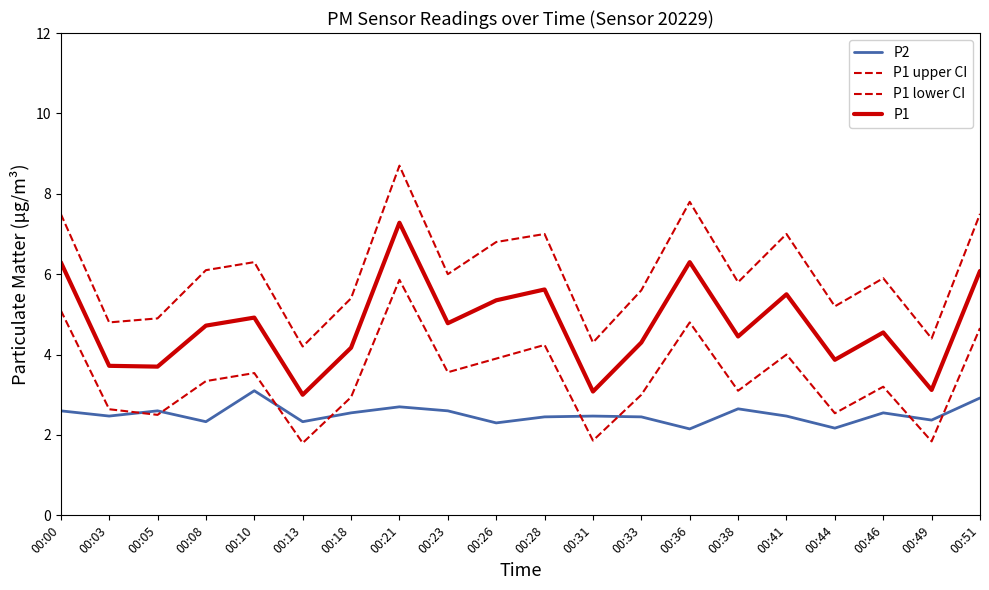

How many lines are shown in the chart?

4